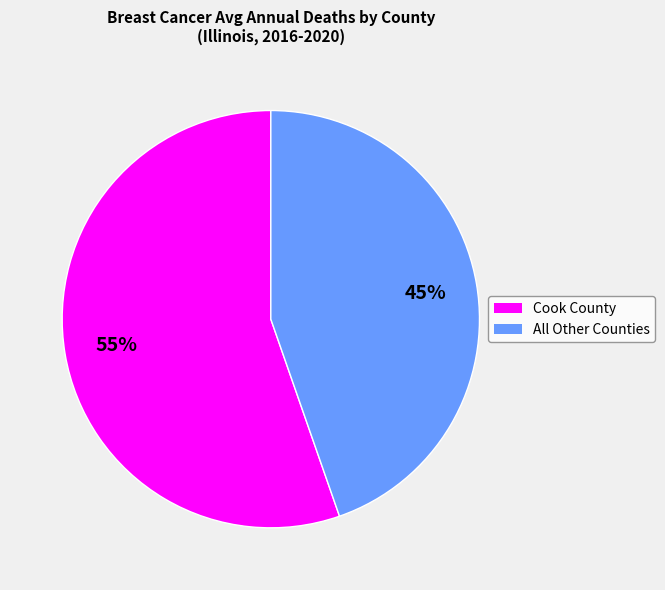

Does any single category account for the majority?

Yes